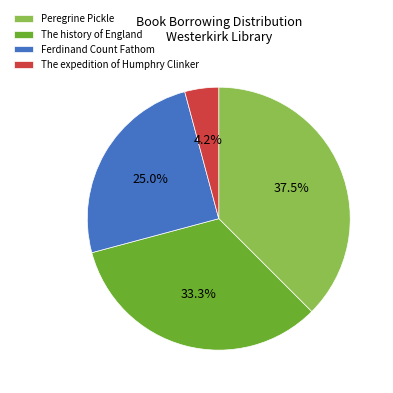

Rank the categories by value from lowest to highest.

The expedition of Humphry Clinker, Ferdinand Count Fathom, The history of England, Peregrine Pickle